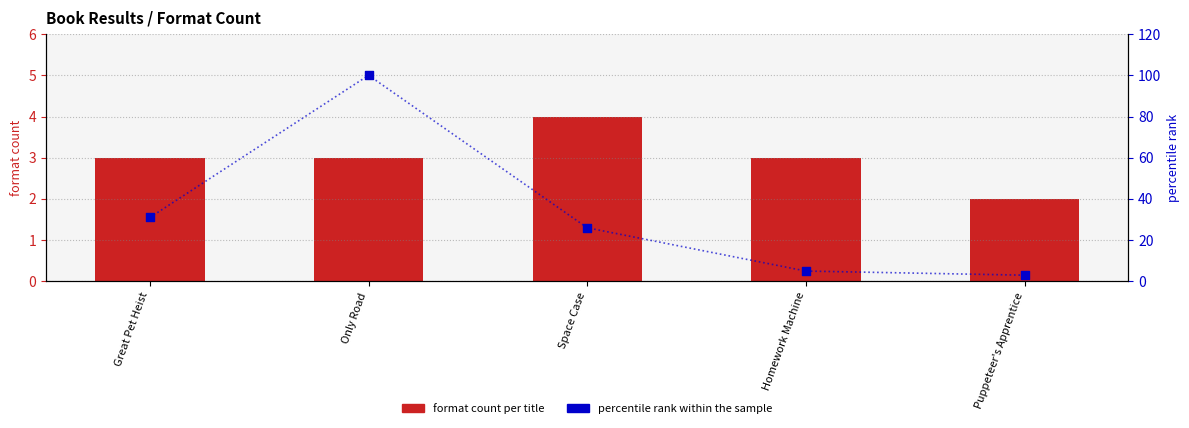

Which series contains the lowest Y value?

format count per title